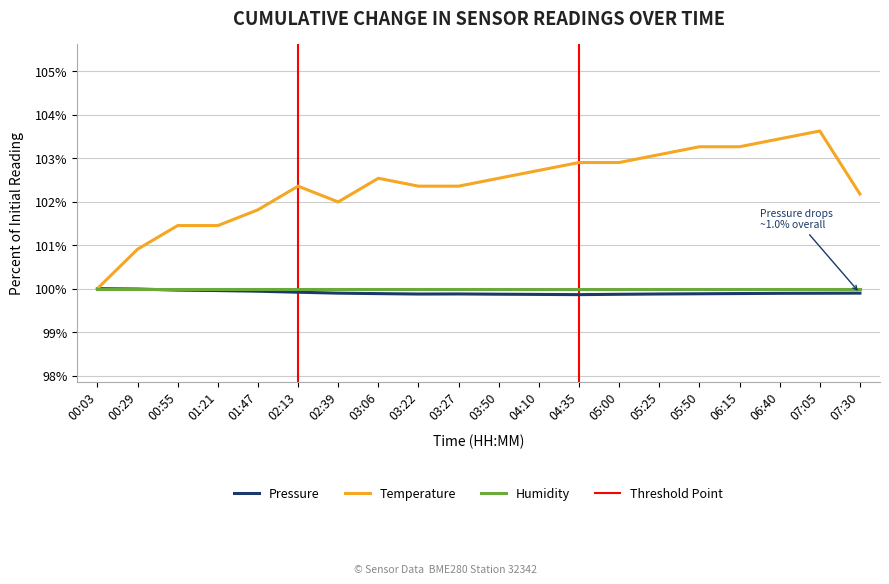

True or false: Temperature has more than 0 interior local peaks.

True